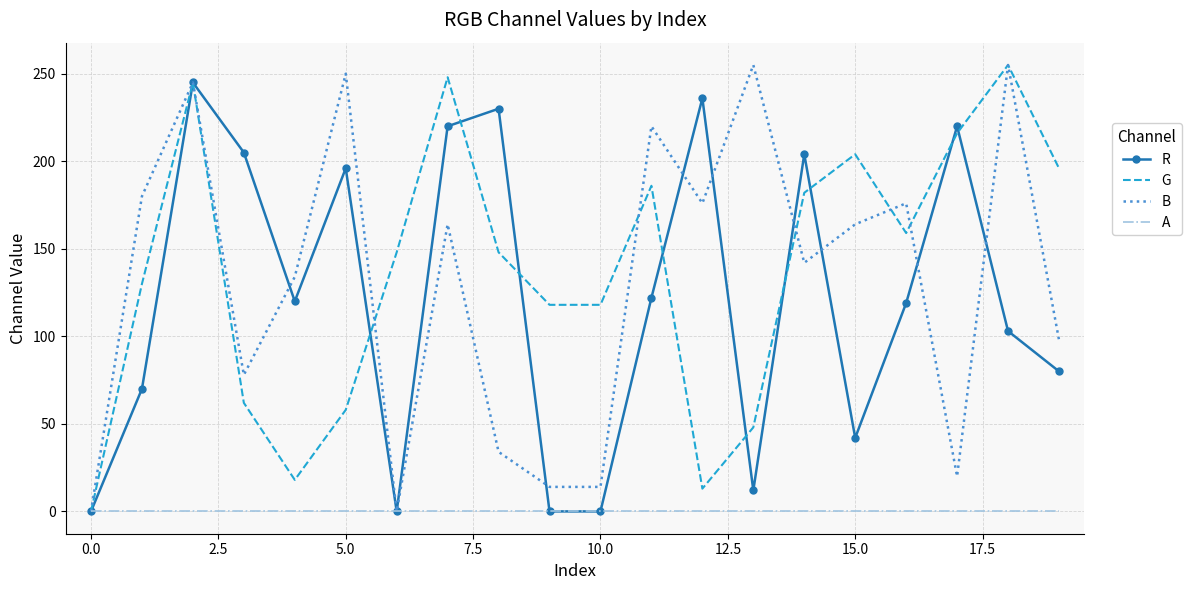

What is the maximum value shown in the chart?

255